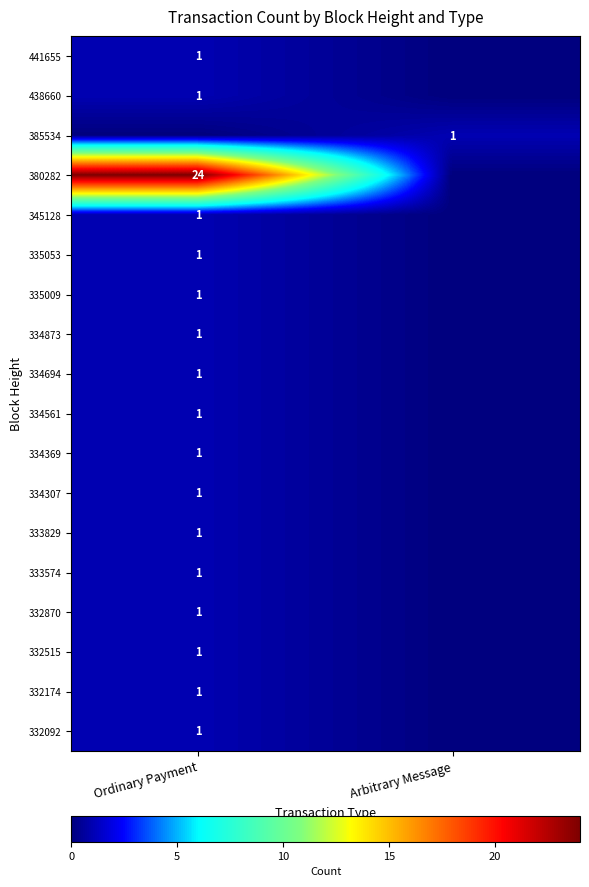

Is it true that 380282 equals 7 at Ordinary Payment?

False